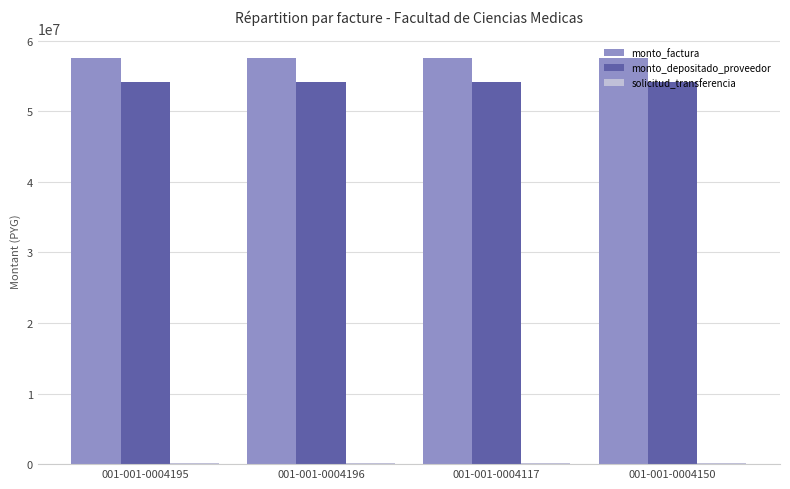

What is the highest value of the monto_depositado_proveedor series?

54160818